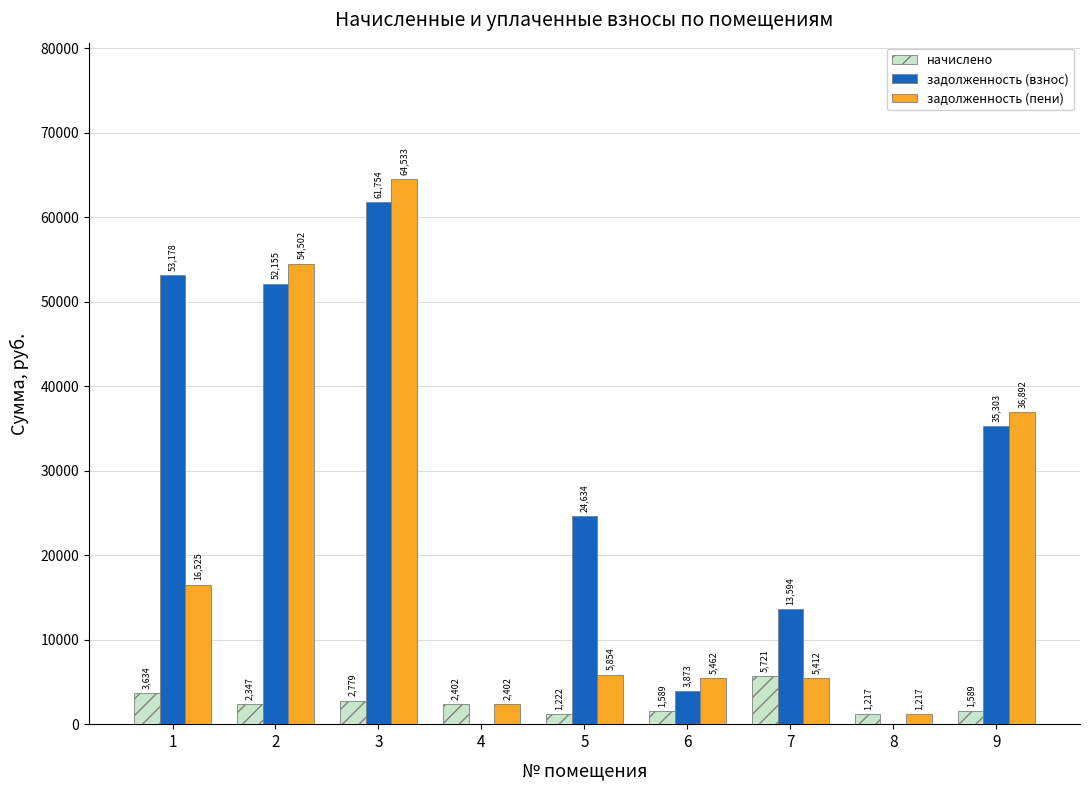

How many groups of bars are there?

9